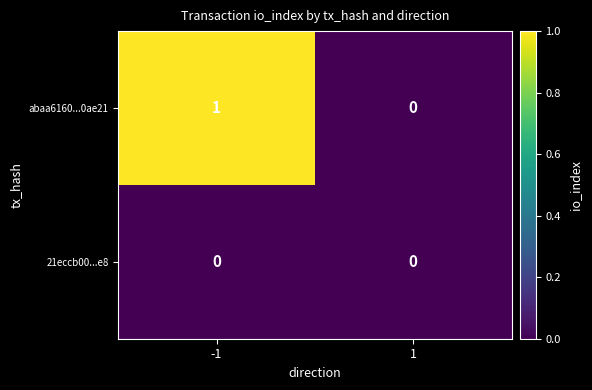

The 21eccb00...e8 series shows 0 at -1. True or false?

True